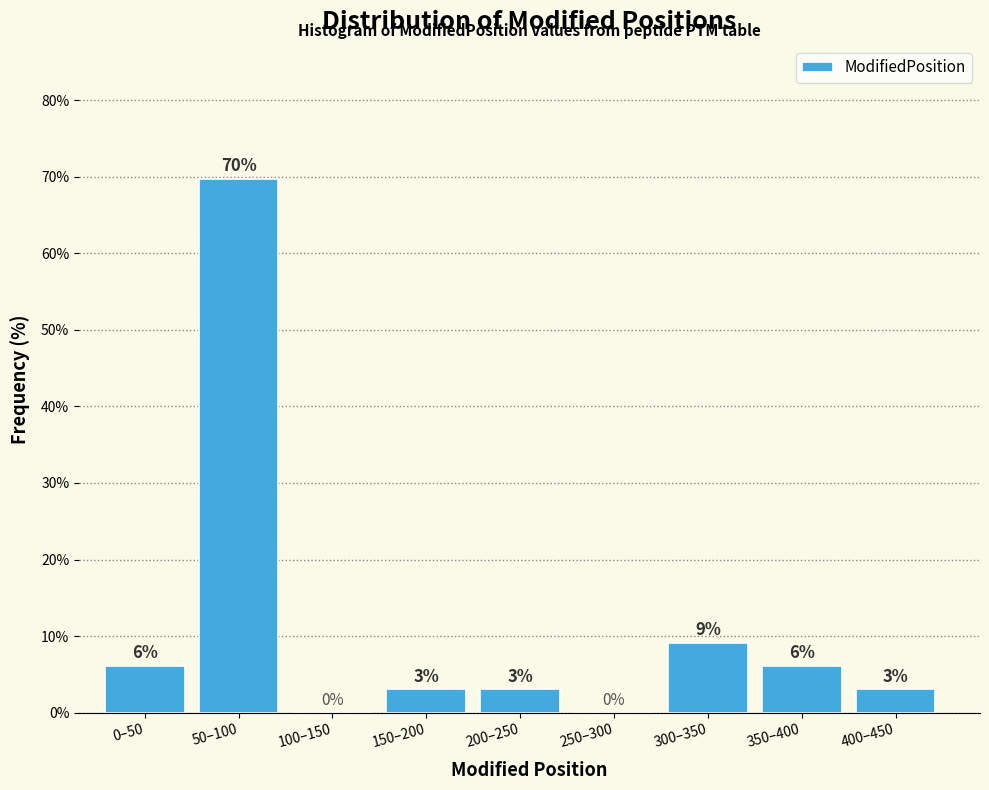

True or false: the data shows 9.1 at 300–350.

True